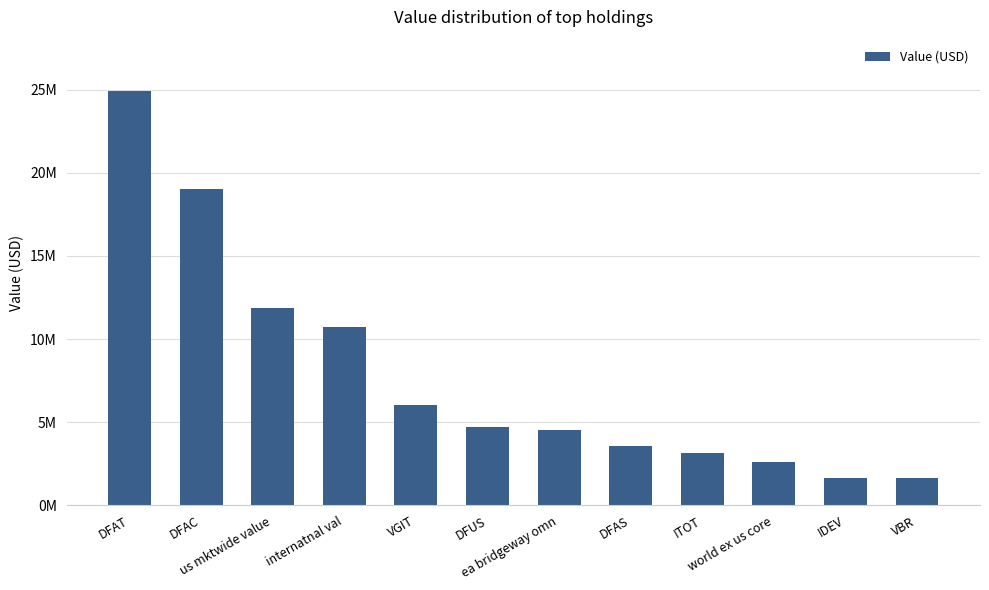

Are the bars horizontal?

No